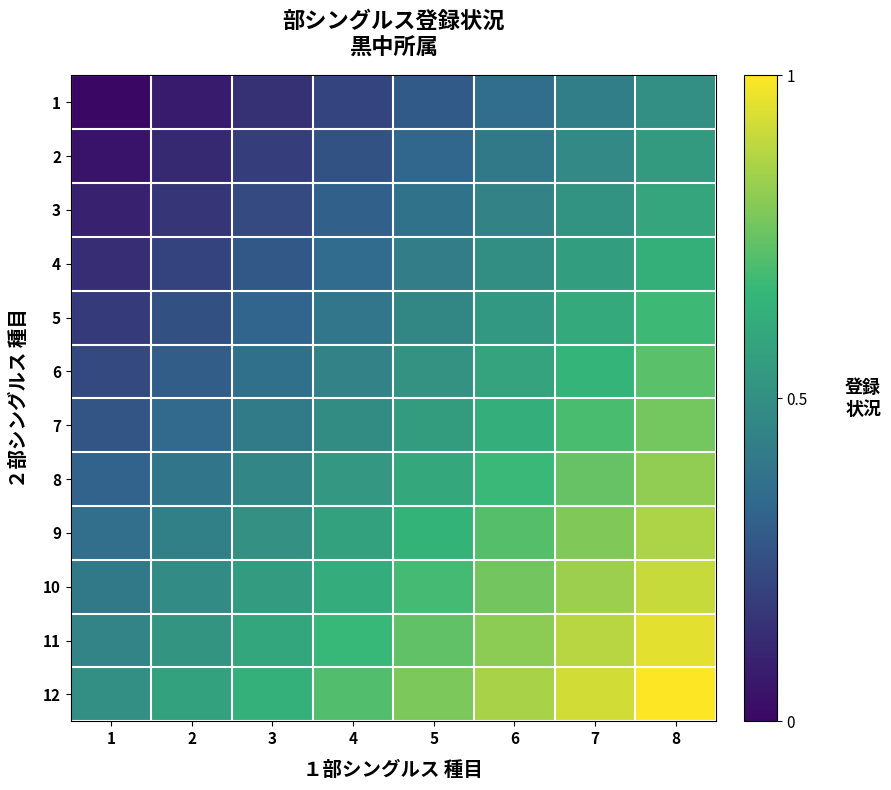

Reading left to right, extract all data points from this chart.

1: 1=0.0	2=0.1	3=0.1	4=0.2	5=0.3	6=0.4	7=0.4	8=0.5
2: 1=0.0	2=0.1	3=0.2	4=0.3	5=0.3	6=0.4	7=0.5	8=0.5
3: 1=0.1	2=0.2	3=0.2	4=0.3	5=0.4	6=0.4	7=0.5	8=0.6
4: 1=0.1	2=0.2	3=0.3	4=0.4	5=0.4	6=0.5	7=0.6	8=0.6
5: 1=0.2	2=0.3	3=0.3	4=0.4	5=0.5	6=0.5	7=0.6	8=0.7
6: 1=0.2	2=0.3	3=0.4	4=0.4	5=0.5	6=0.6	7=0.7	8=0.7
7: 1=0.3	2=0.3	3=0.4	4=0.5	5=0.6	6=0.6	7=0.7	8=0.8
8: 1=0.3	2=0.4	3=0.5	4=0.5	5=0.6	6=0.7	7=0.7	8=0.8
9: 1=0.4	2=0.4	3=0.5	4=0.6	5=0.6	6=0.7	7=0.8	8=0.9
10: 1=0.4	2=0.5	3=0.6	4=0.6	5=0.7	6=0.8	7=0.8	8=0.9
11: 1=0.5	2=0.5	3=0.6	4=0.7	5=0.7	6=0.8	7=0.9	8=1.0
12: 1=0.5	2=0.6	3=0.6	4=0.7	5=0.8	6=0.9	7=0.9	8=1.0